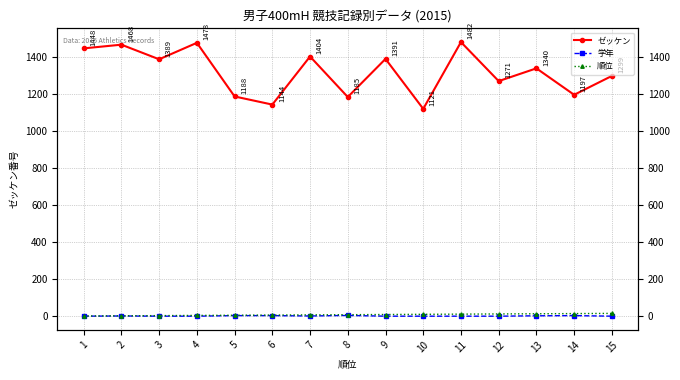

True or false: ゼッケン has more than 0 points higher than both neighbors.

True